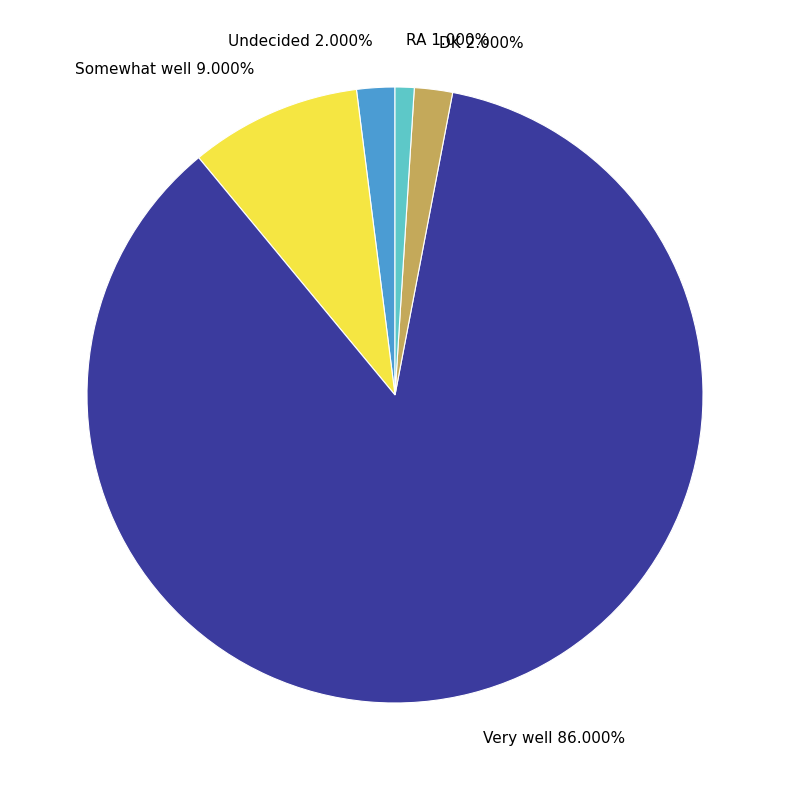

Is the sum of Very well and Somewhat well greater than half?

Yes